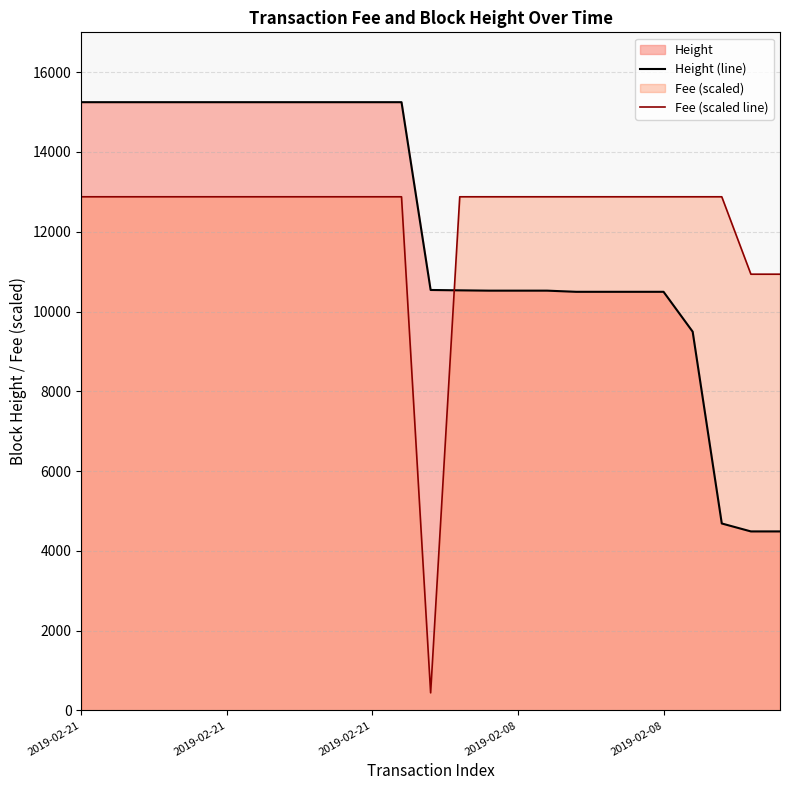

Rank the series by their average value, from highest to lowest.

Fee (scaled line), Height (line)